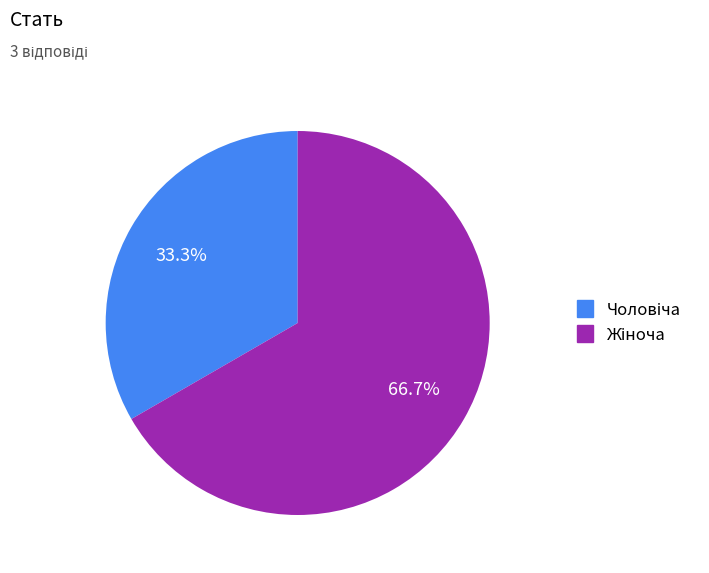

Is there any slice that represents more than half of the pie?

Yes